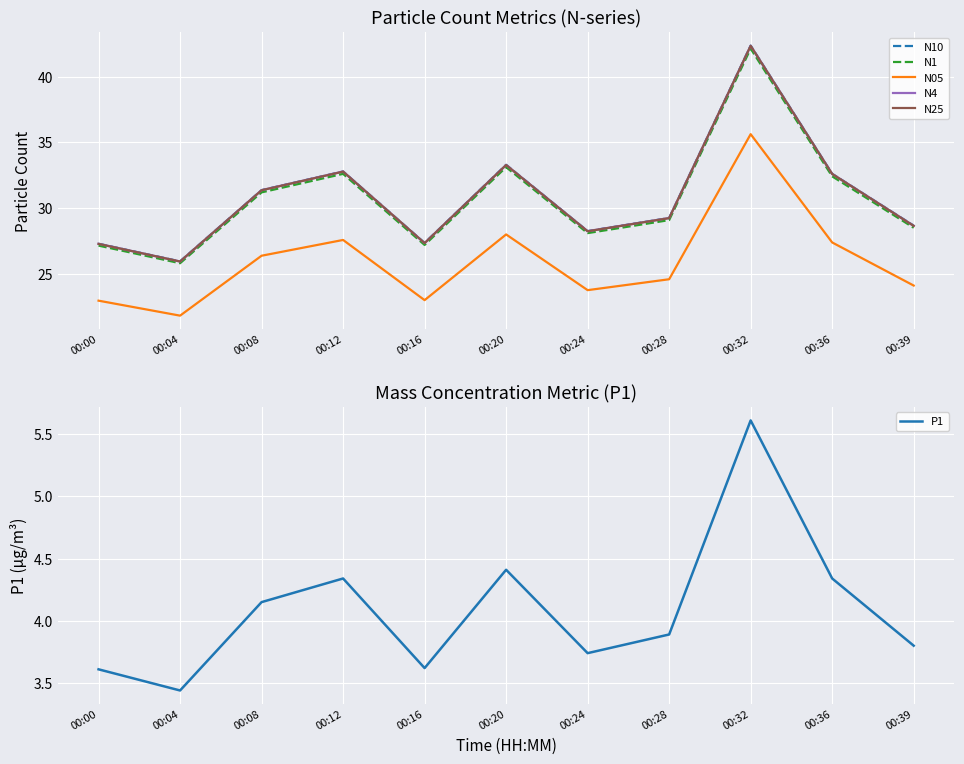

True or false: N25 and N05 intersect in this chart.

False